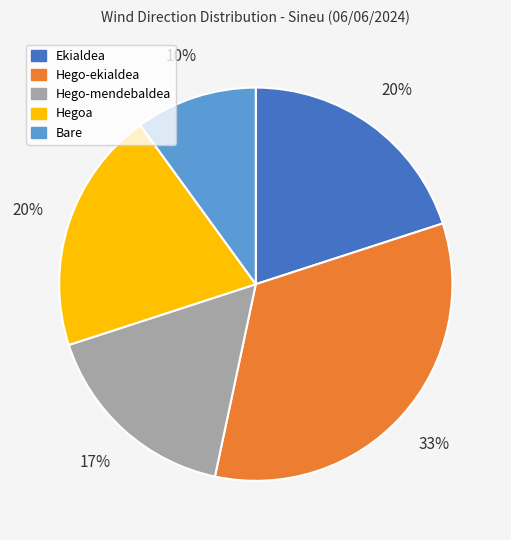

Combined, do Hegoa and Ekialdea account for over 50%?

No